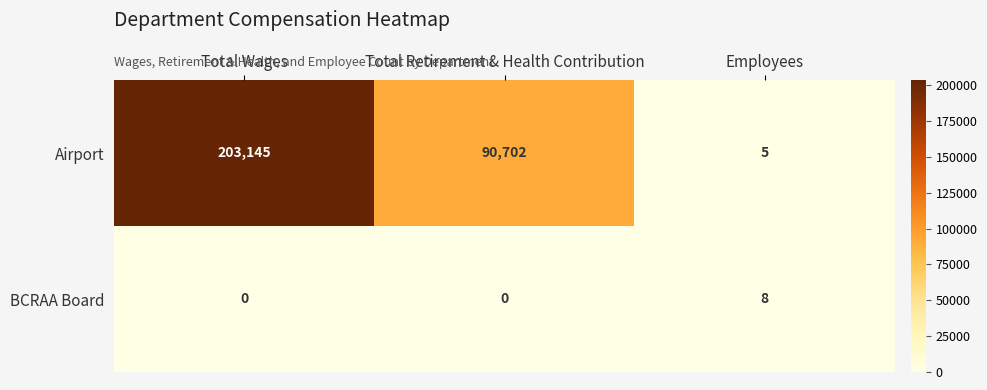

The BCRAA Board series shows 8 at Employees. True or false?

True